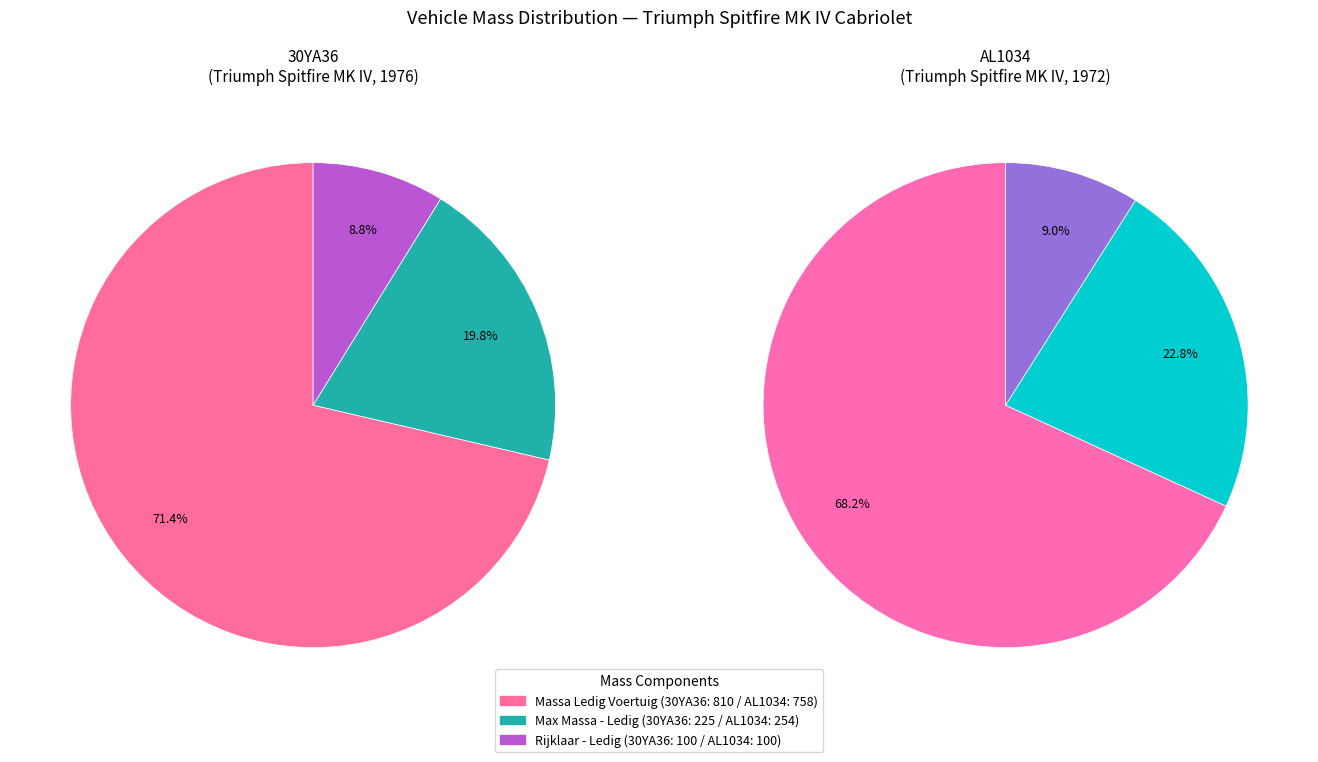

Do 30YA36 and AL1034 together represent more than half of the pie?

Yes